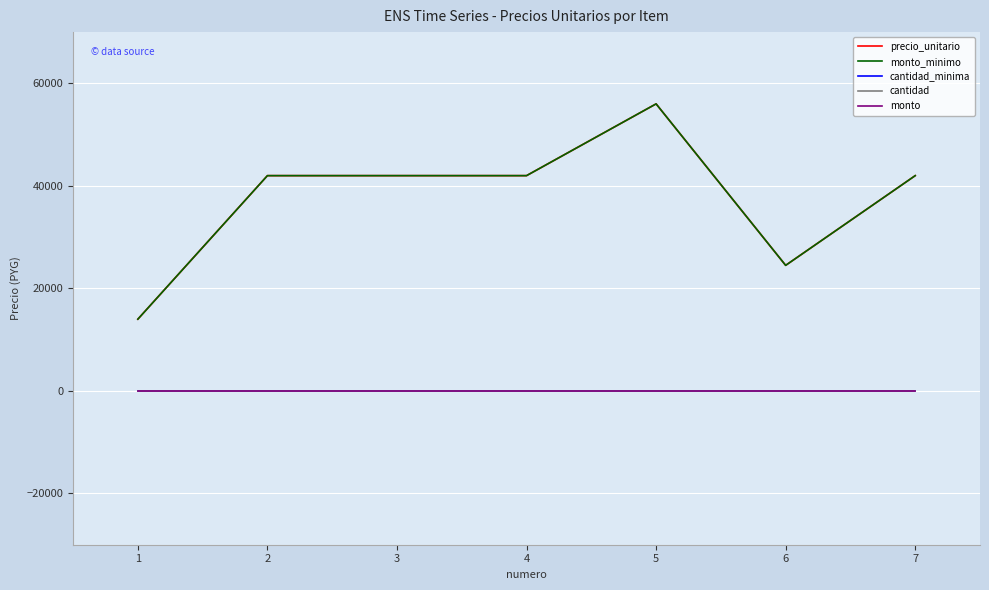

True or false: cantidad and monto intersect in this chart.

False